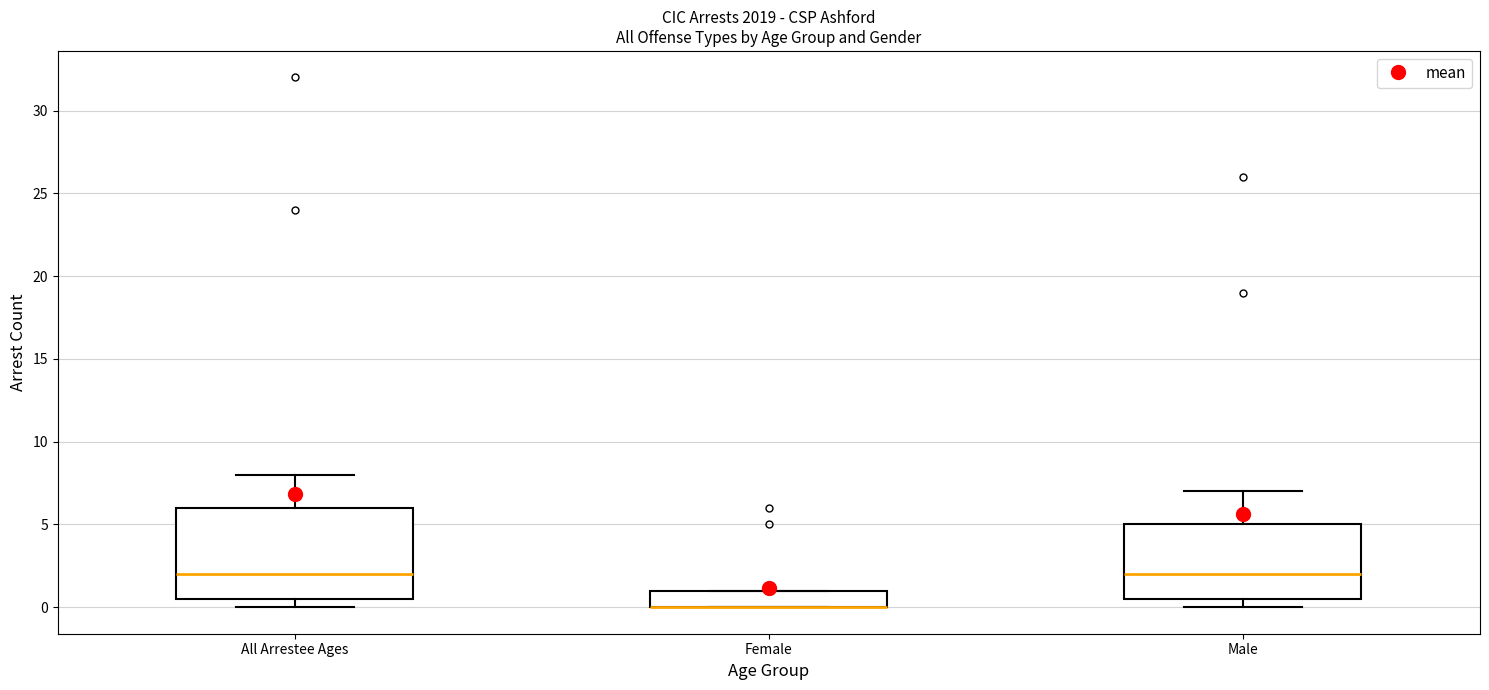

Reading left to right, read every box against the y-axis: the position of its median line, the range the box covers, and the ends of its whiskers. The values are not printed on the chart, so give them approximately, as read against the axis.

All Arrestee Ages: median 2.0, box 0.5 to 6.0, whiskers 0.0 to 8.0
Female: median 0.0 (drawn on the box's lower edge), box 0.0 to 1.0, whiskers 0.0 to 1.0
Male: median 2.0, box 0.5 to 5.0, whiskers 0.0 to 7.0